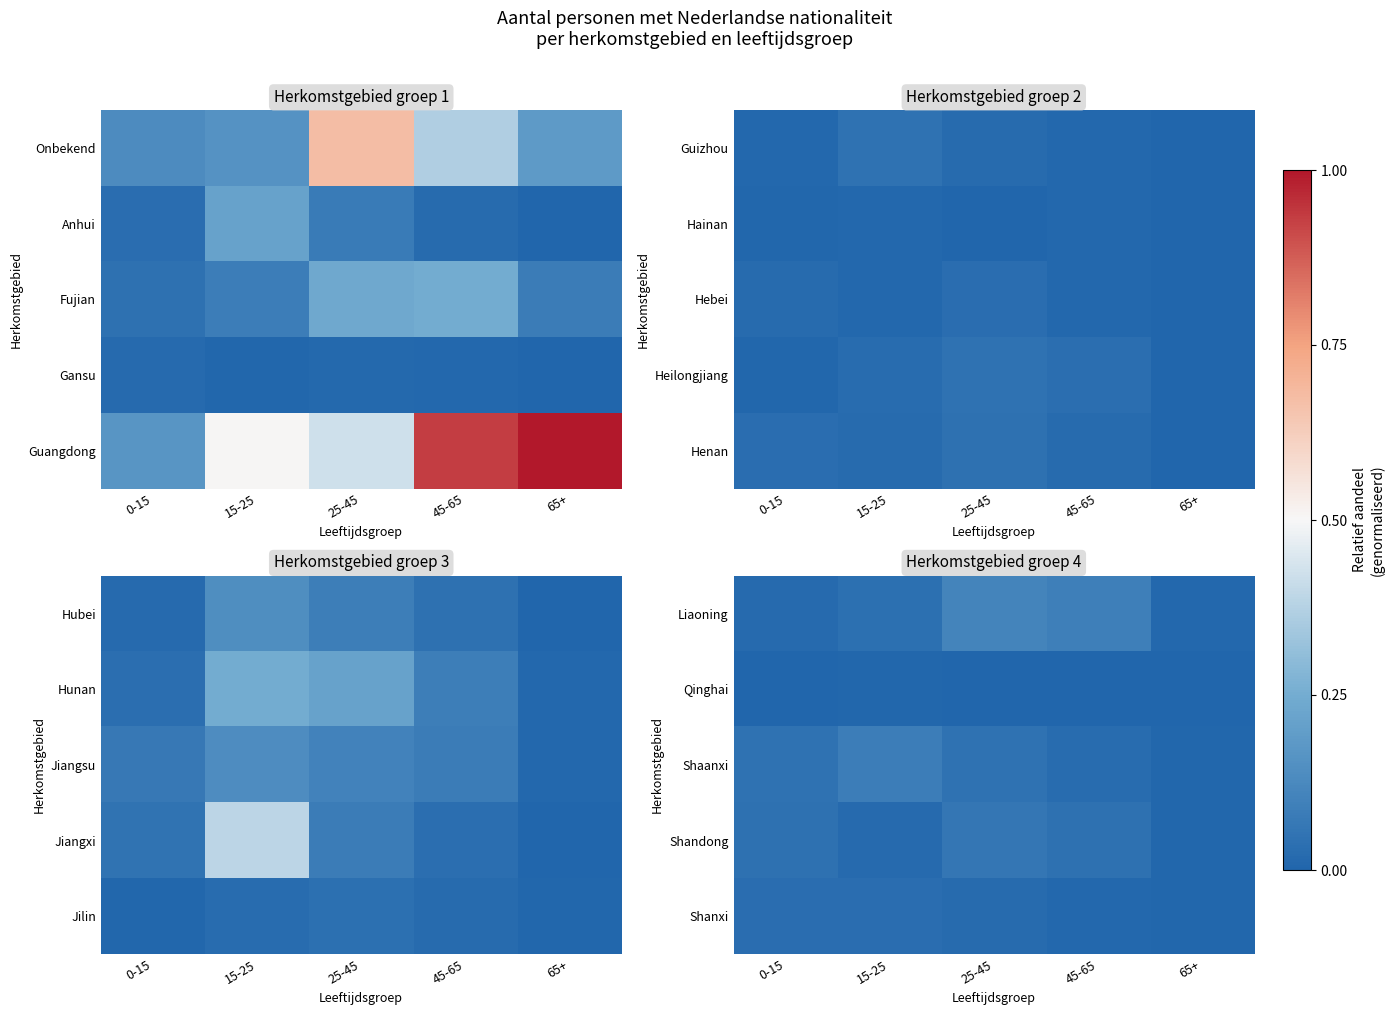

Which has a higher value, 15-25 or 0-15?

15-25